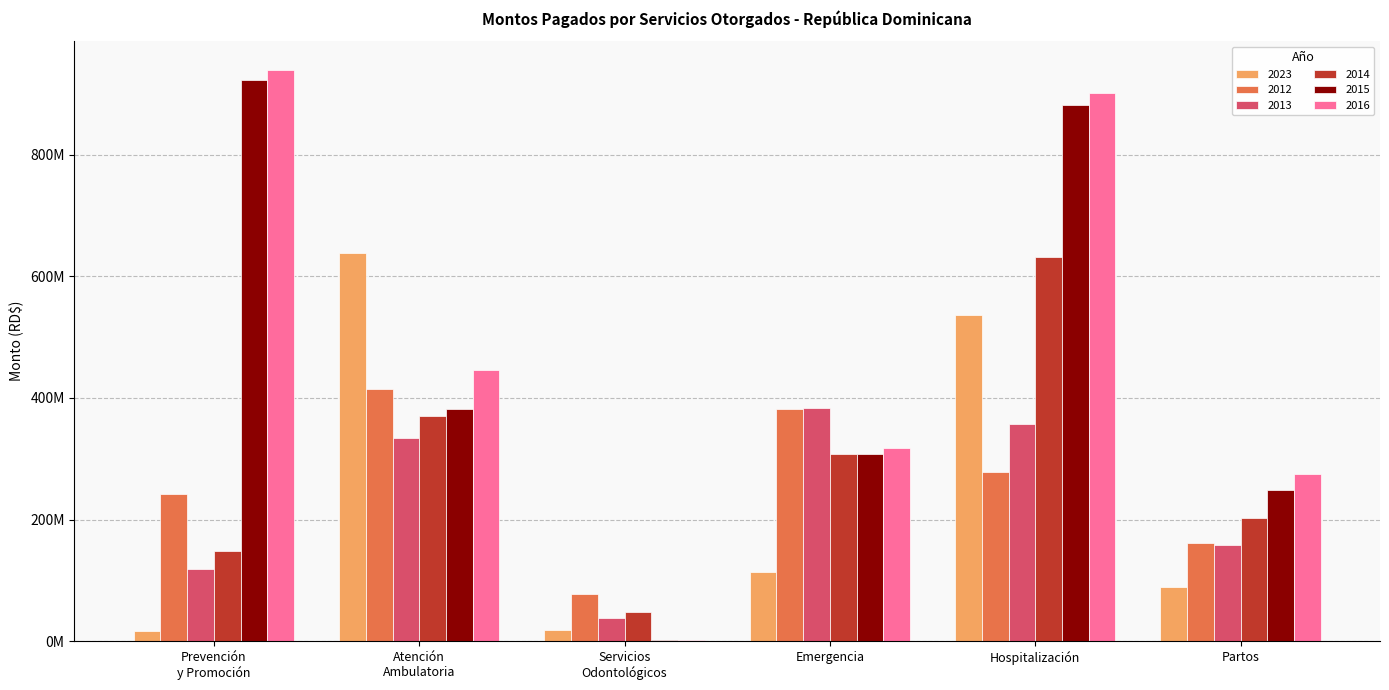

What are all the series names shown in the legend?

2023, 2012, 2013, 2014, 2015, 2016